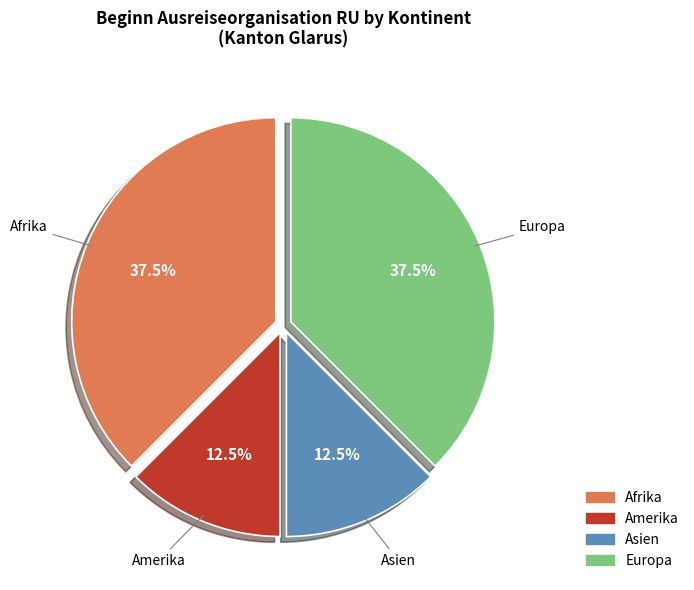

What is the ratio of the value at Afrika to the value at Europa?

1.0